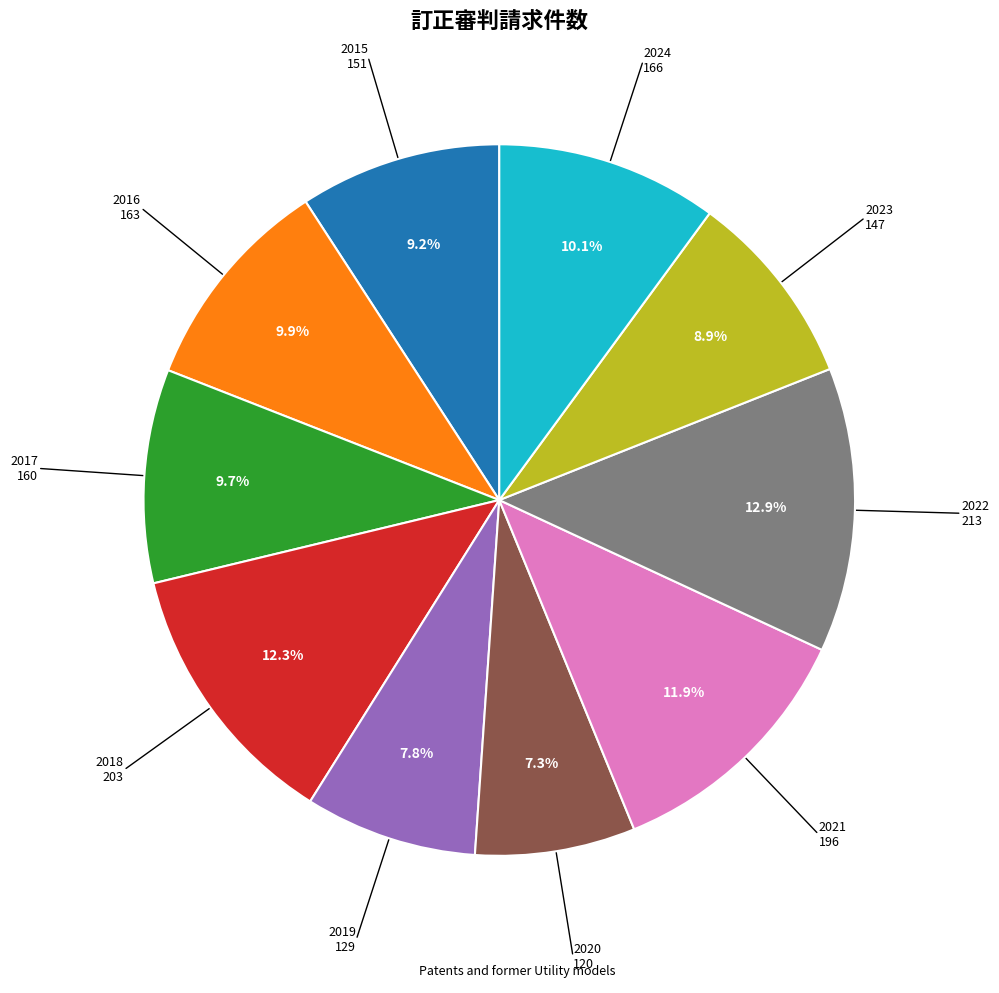

Does any single category account for the majority?

No